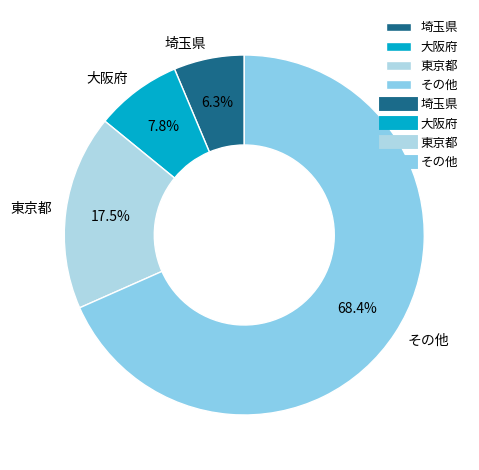

Is there a majority slice in this chart?

Yes